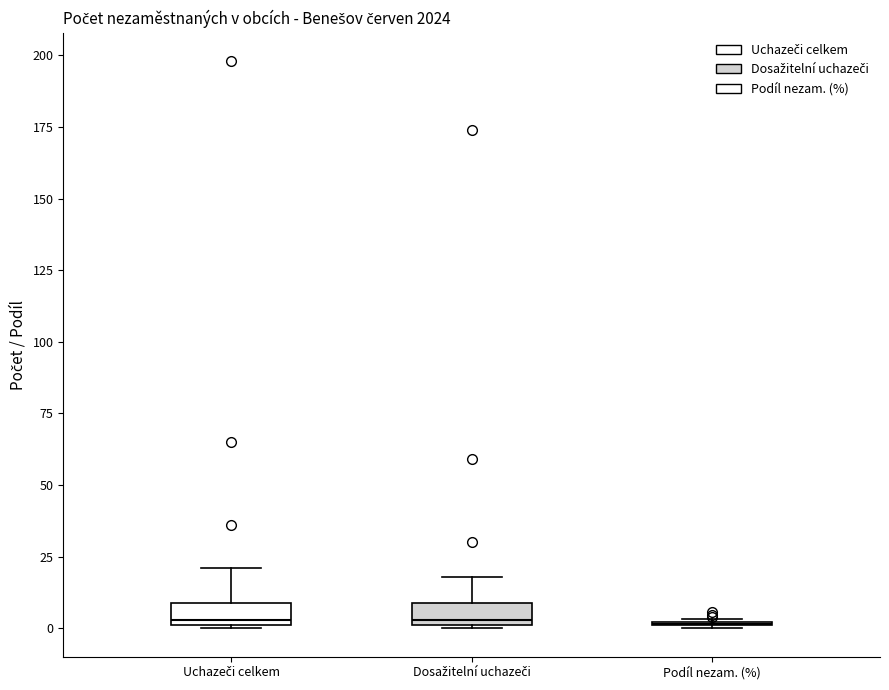

Reading left to right, read every box against the y-axis: the position of its median line, the range the box covers, and the ends of its whiskers. The values are not printed on the chart, so give them approximately, as read against the axis.

Uchazeči celkem: median 5, box 0 to 10, whiskers 0 to 20
Dosažitelní uchazeči: median 5, box 0 to 10, whiskers 0 to 20
Podíl nezam. (%): box collapsed to a line at 0, whiskers 0 to 5